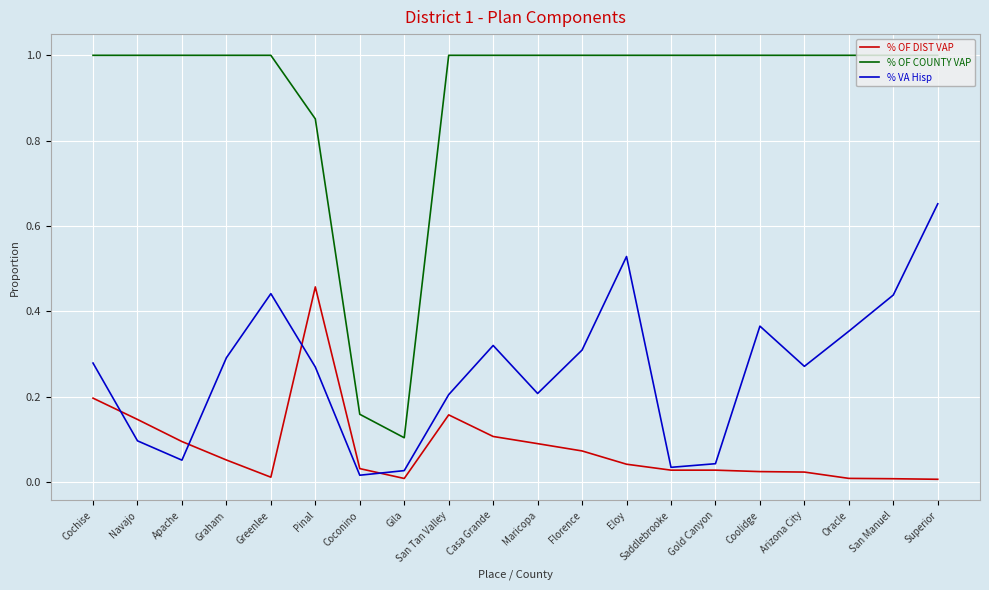

How many distinct data groups are displayed?

3